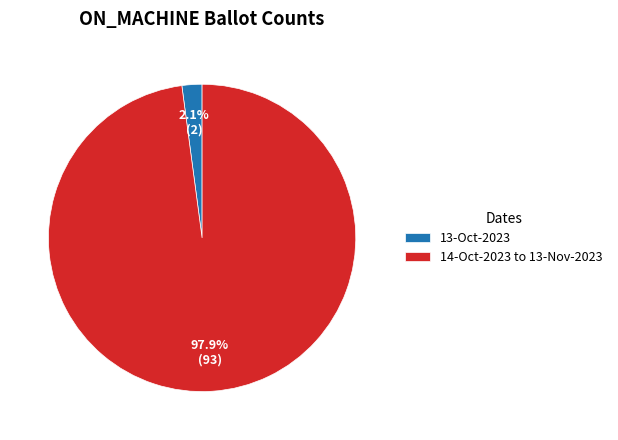

What is the largest slice in the pie chart?

14-Oct-2023 to 13-Nov-2023